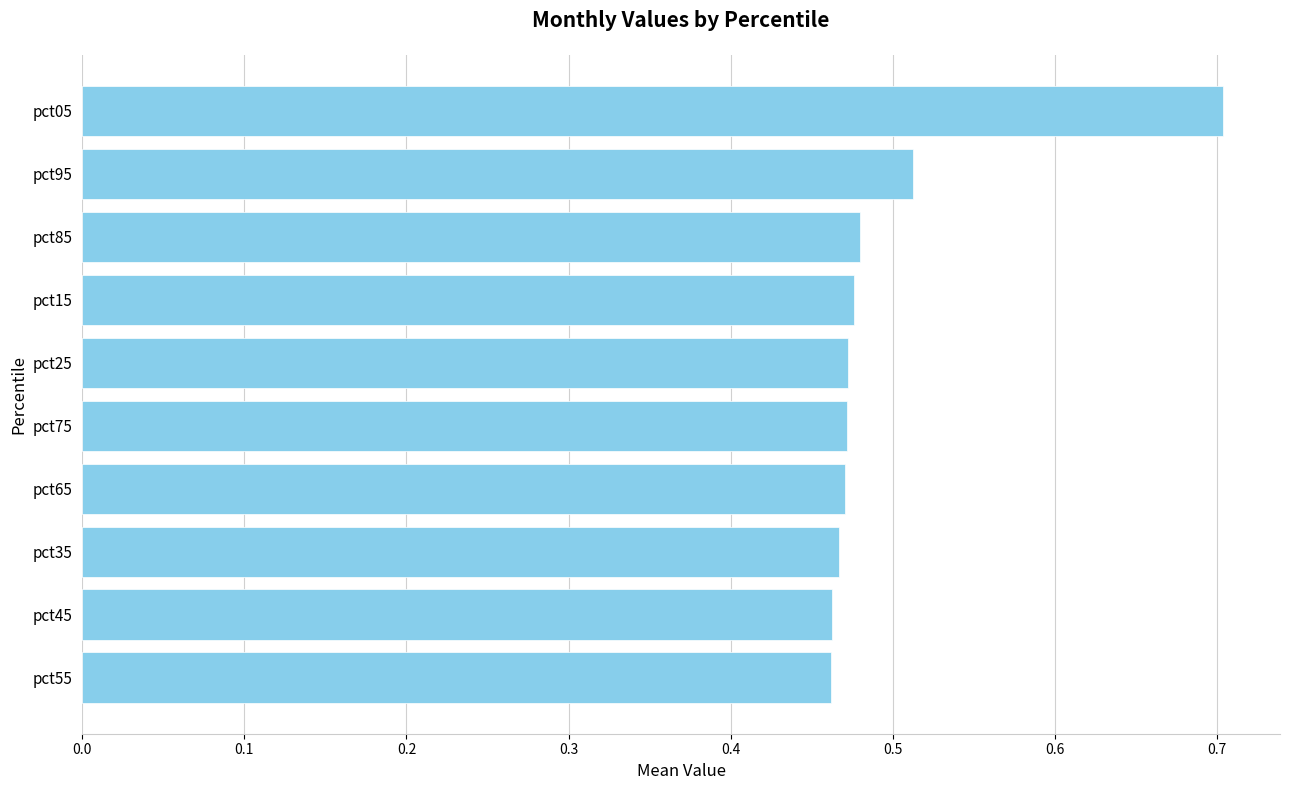

Which has a higher value, pct15 or pct95?

pct95